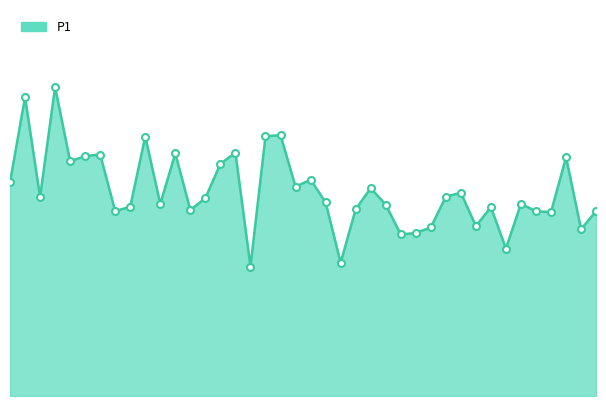

What is the smallest value displayed?

13.9